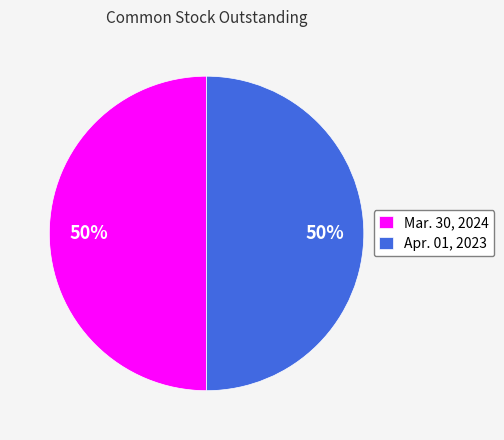

Combined, do Mar. 30, 2024 and Apr. 01, 2023 account for over 50%?

Yes